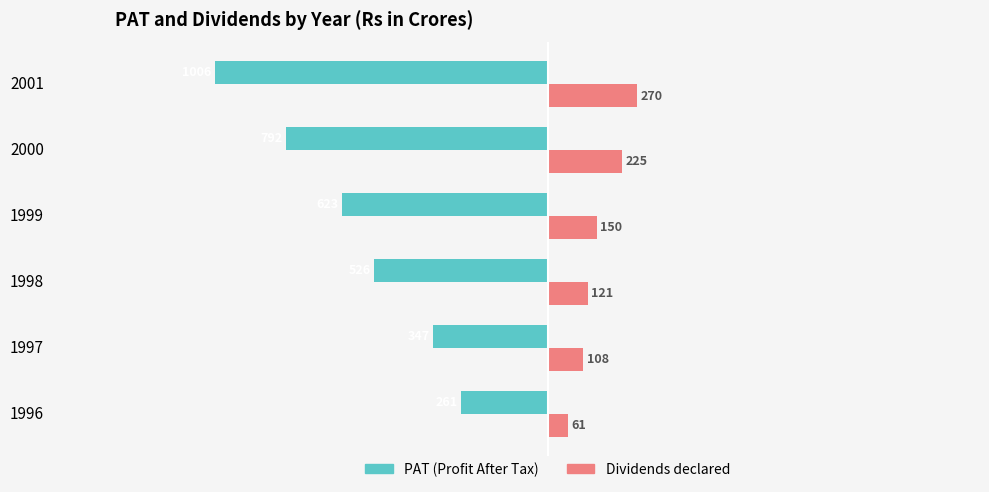

What are all the series names shown in the legend?

PAT (Profit After Tax), Dividends declared